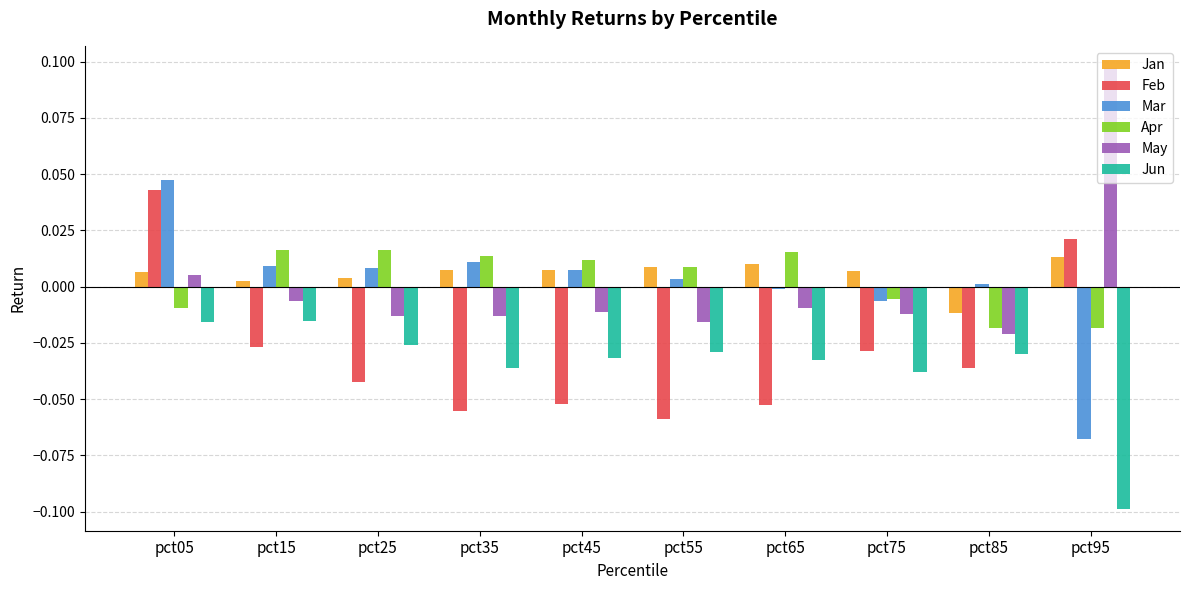

True or false: Jun has a value of -0.0 at pct15.

True